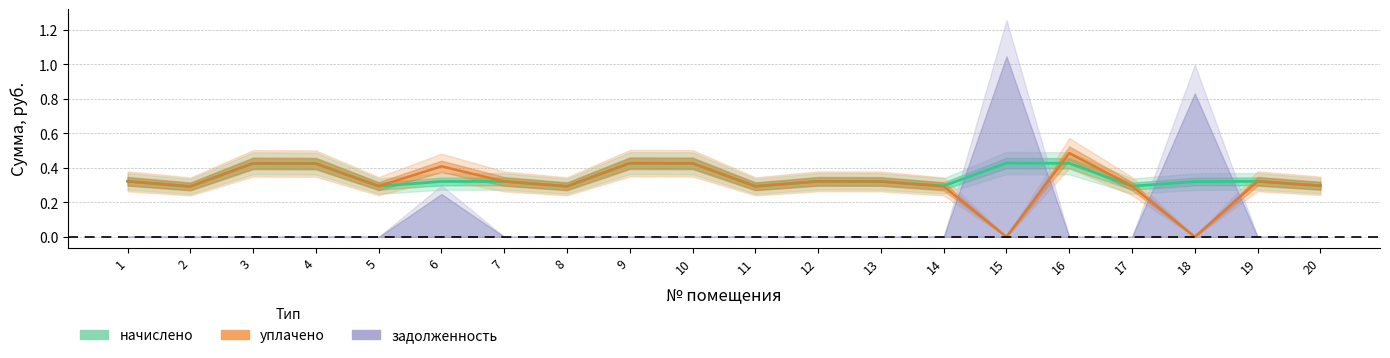

How many intersections are there between уплачено and начислено?

1